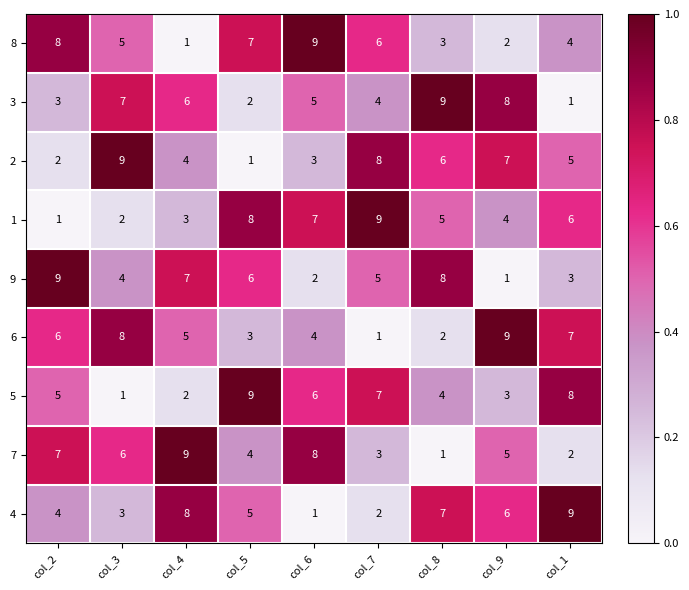

At which label does 6 reach its minimum?

col_7